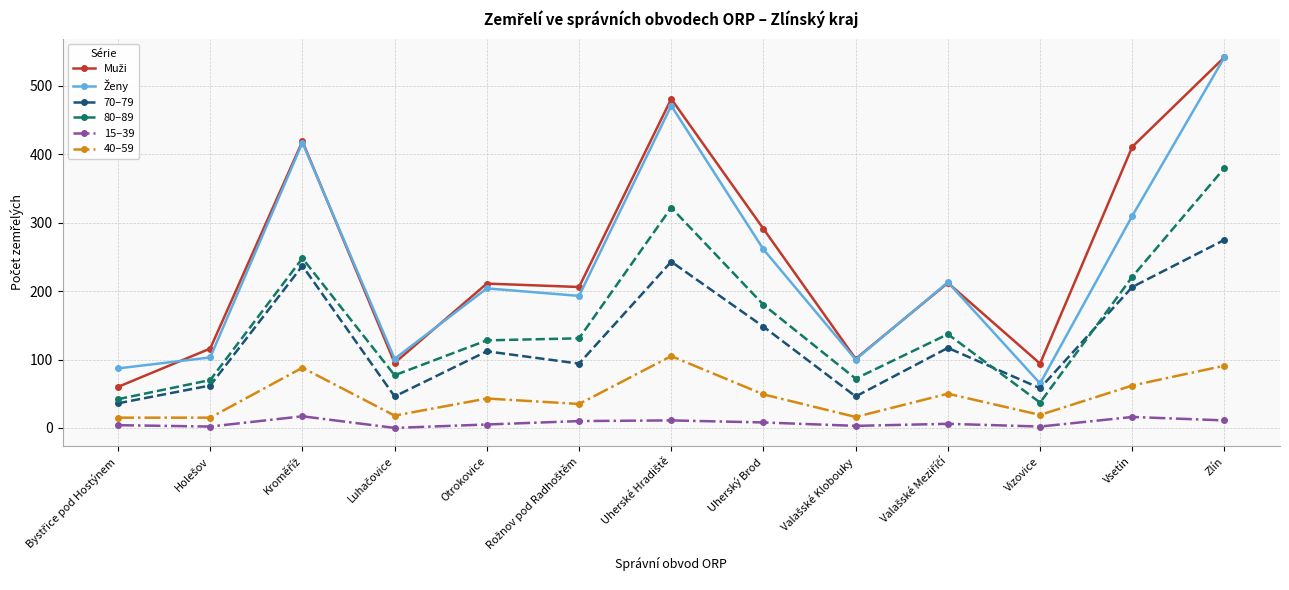

Which category has the highest value across all series?

Zlín